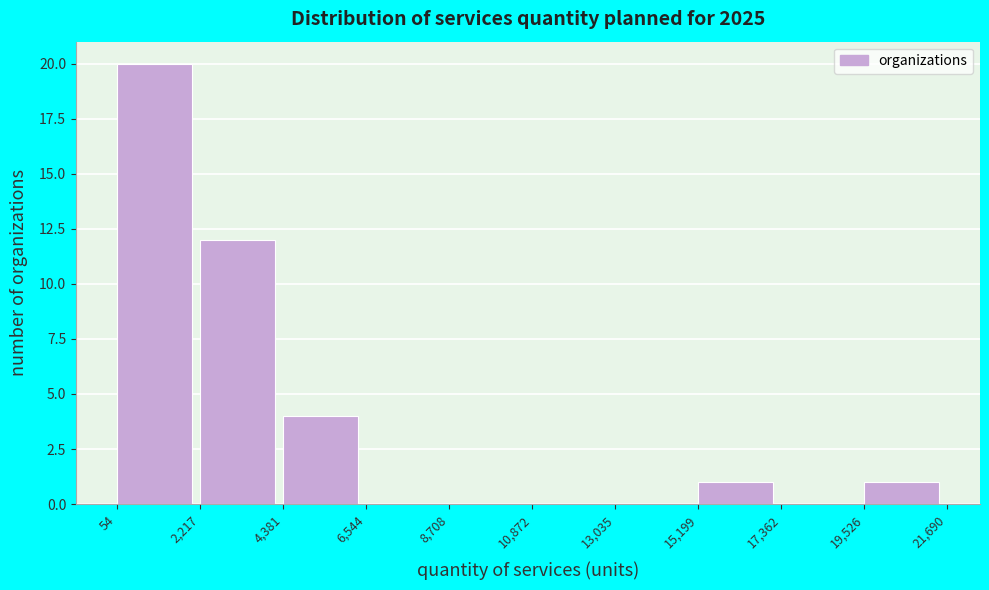

Which range on the x-axis has the tallest bar?

54 to 2,217